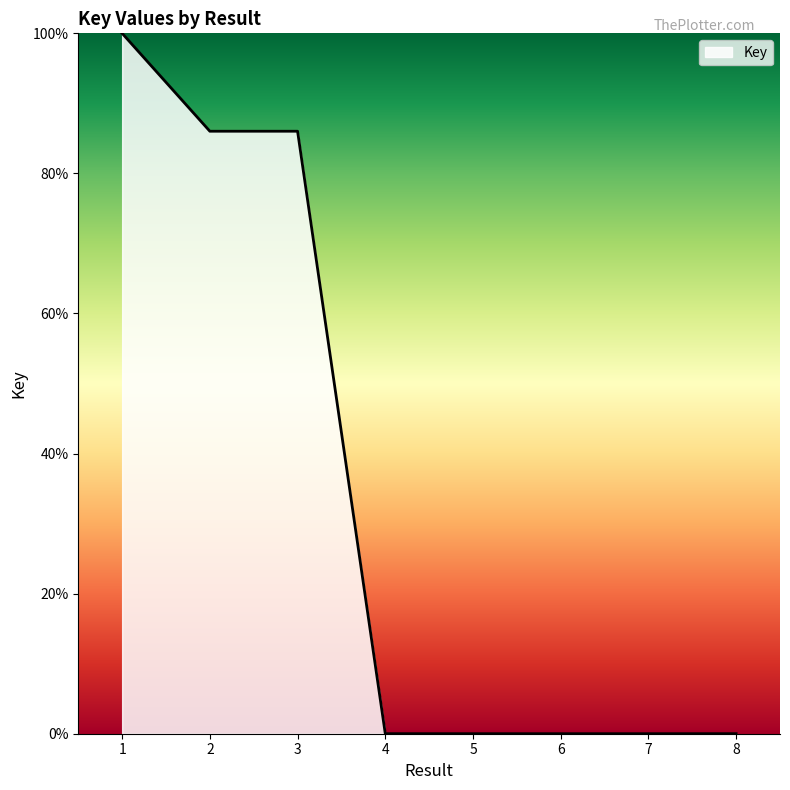

What is the sum of the values at 3 and 8?

86.0